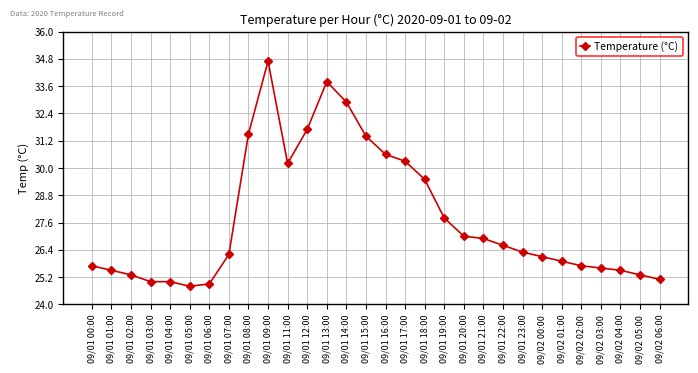

What is the difference between the values at 09/01 20:00 and 09/02 01:00?

1.1